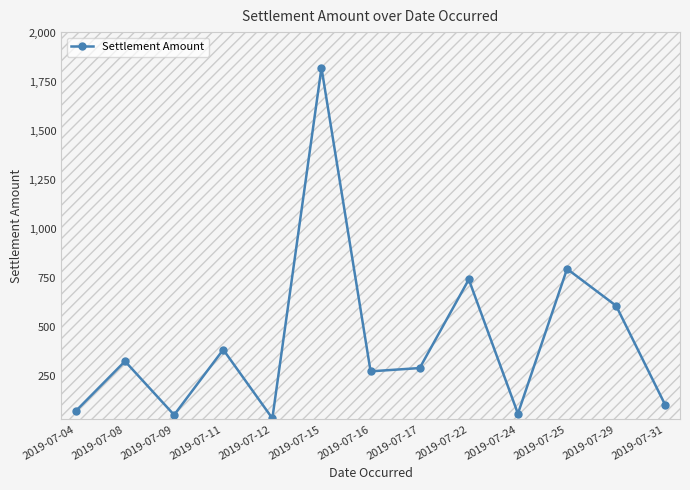

What is the difference between the values at 2019-07-09 and 2019-07-31?

50.5